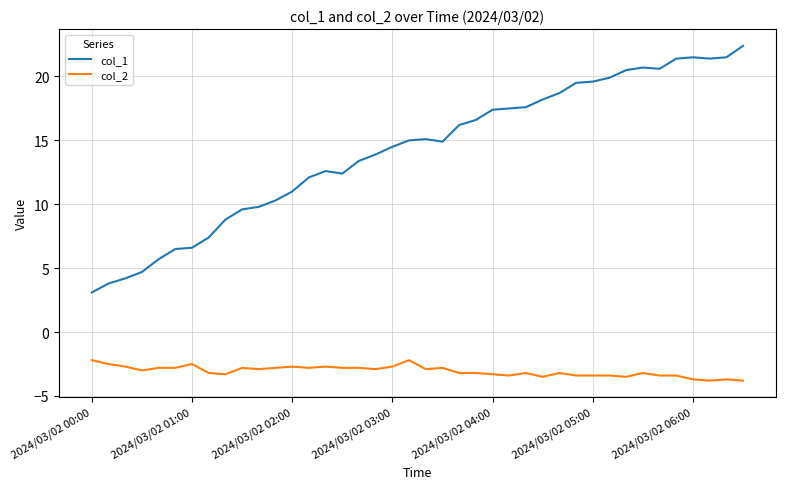

True or false: col_2 and col_1 cross at least once.

False